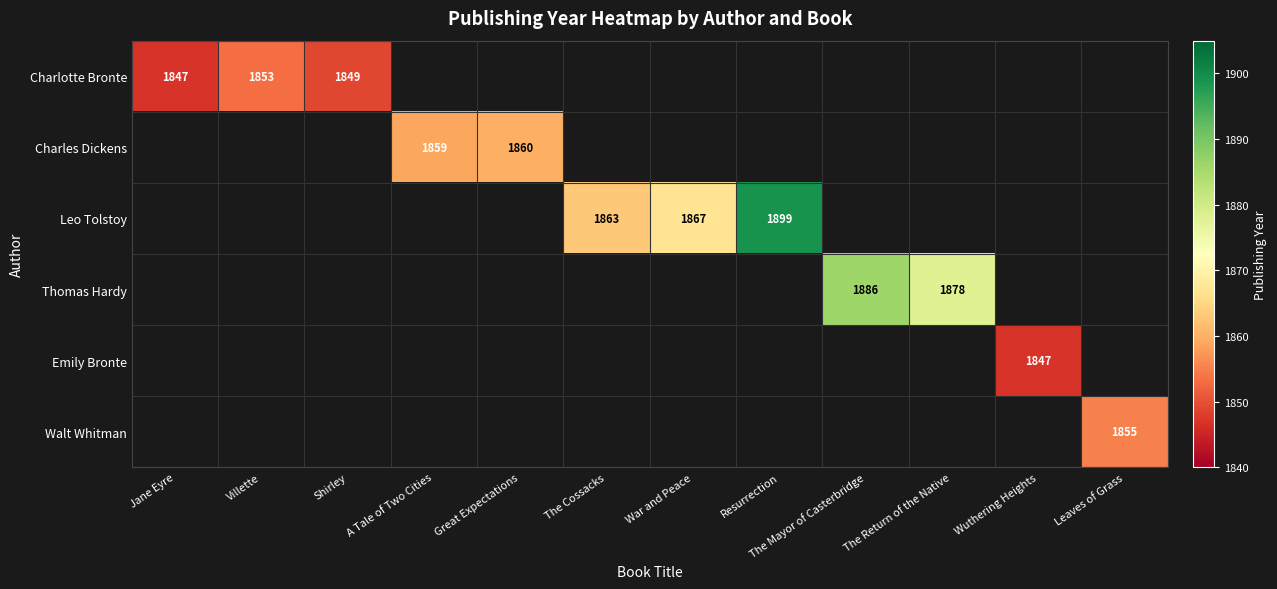

Which category has the highest value in the Walt Whitman series?

Leaves of Grass